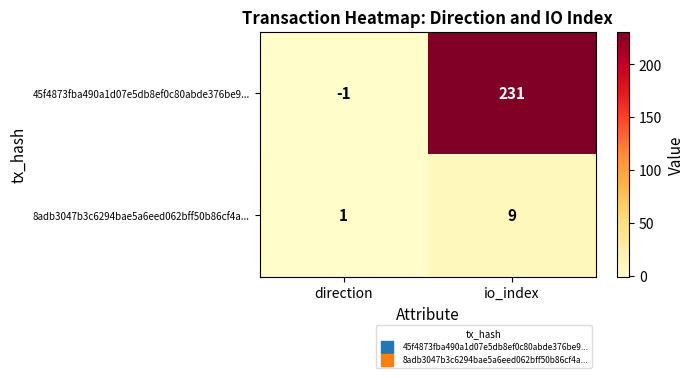

List the series in order of their peak value, highest first.

45f4873fba490a1d07e5db8ef0c80abde376be9..., 8adb3047b3c6294bae5a6eed062bff50b86cf4a...